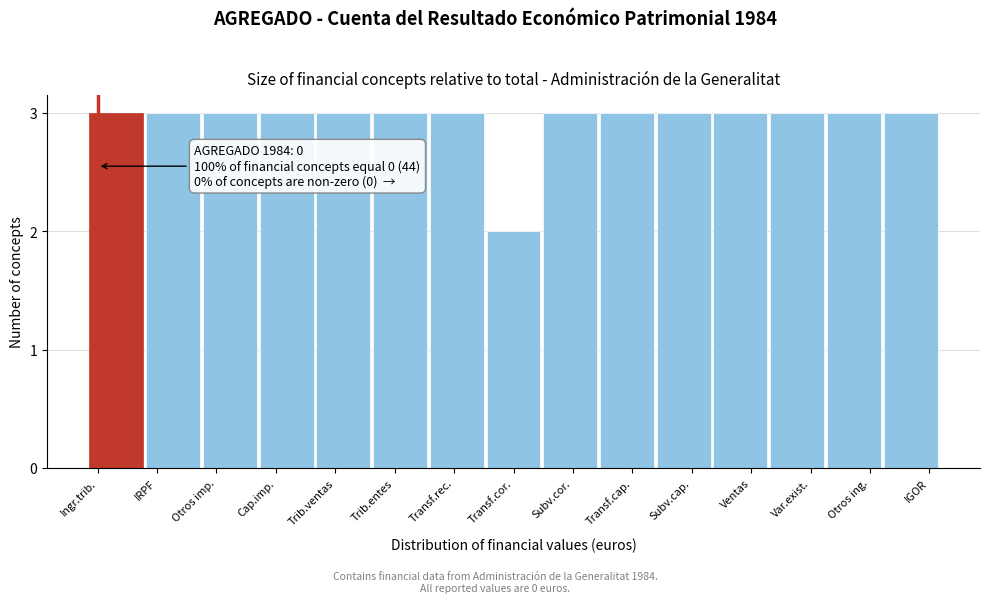

Reading left to right, transcribe all the data shown in this chart.

Ingr.trib.=3	IRPF=3	Otros imp.=3	Cap.imp.=3	Trib.ventas=3	Trib.entes=3	Transf.rec.=3	Transf.cor.=2	Subv.cor.=3	Transf.cap.=3	Subv.cap.=3	Ventas=3	Var.exist.=3	Otros ing.=3	IGOR=3